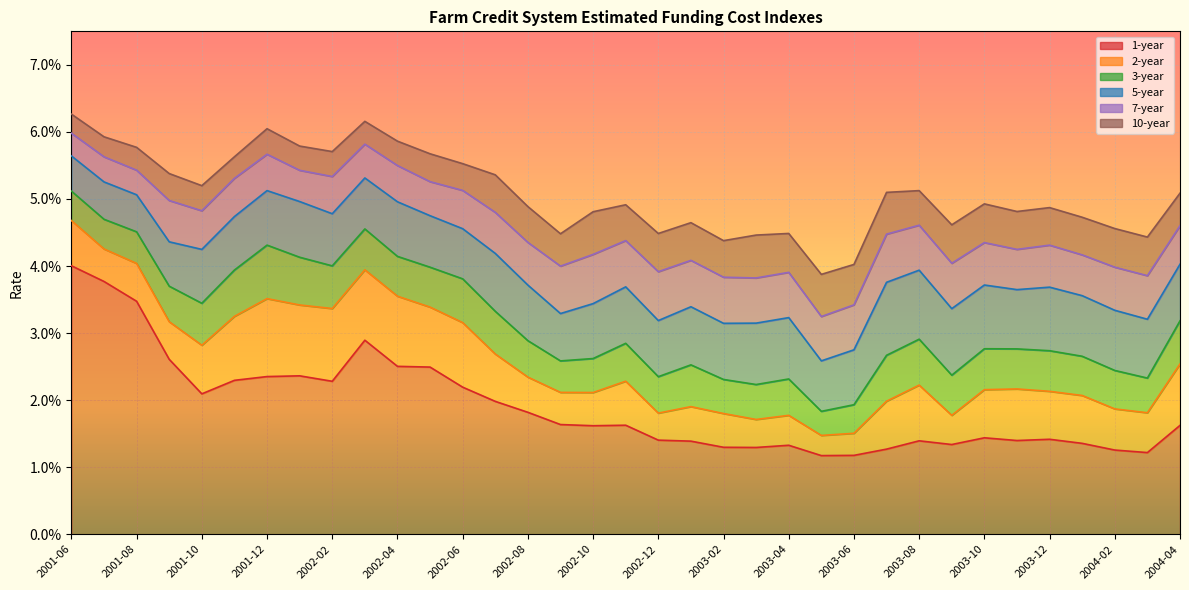

The 5-year series shows 0.0 at 2002-05. True or false?

False